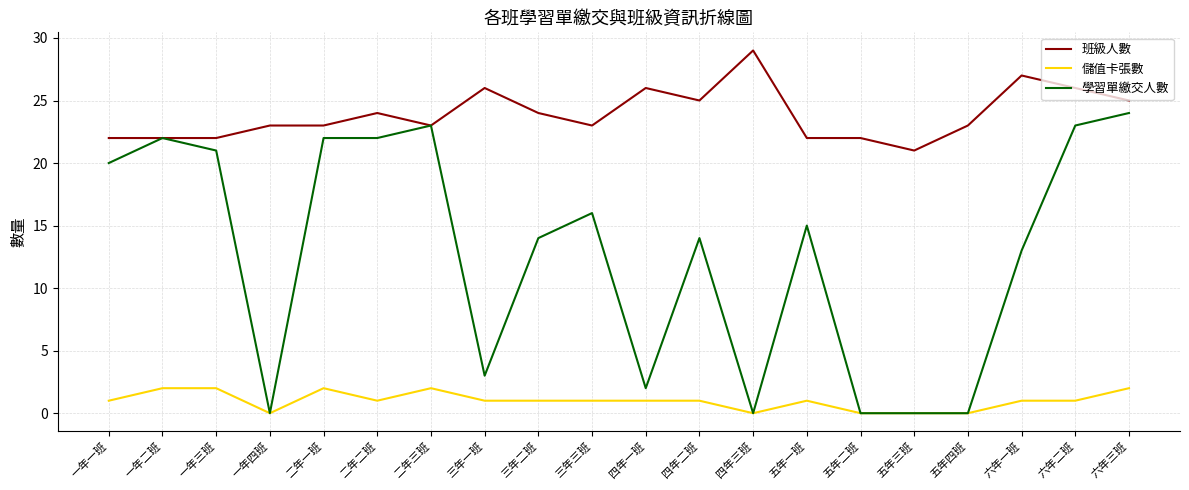

True or false: 班級人數 has more than 1 interior local peaks.

True